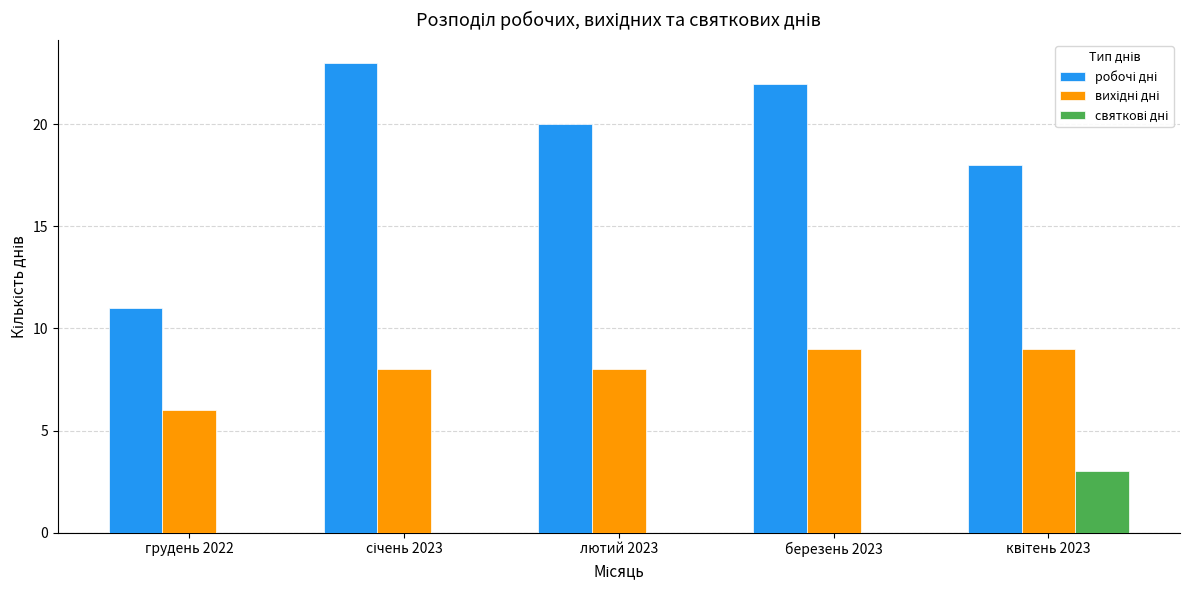

What is the total value across all series at березень 2023?

31